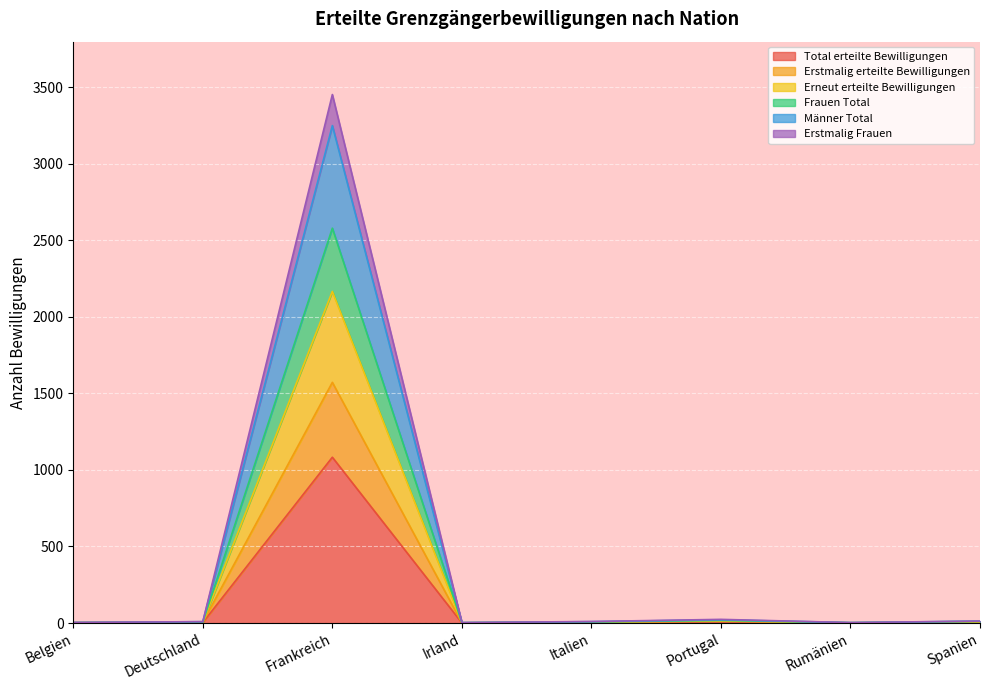

At which label does Erstmalig erteilte Bewilligungen first exceed 5?

Deutschland